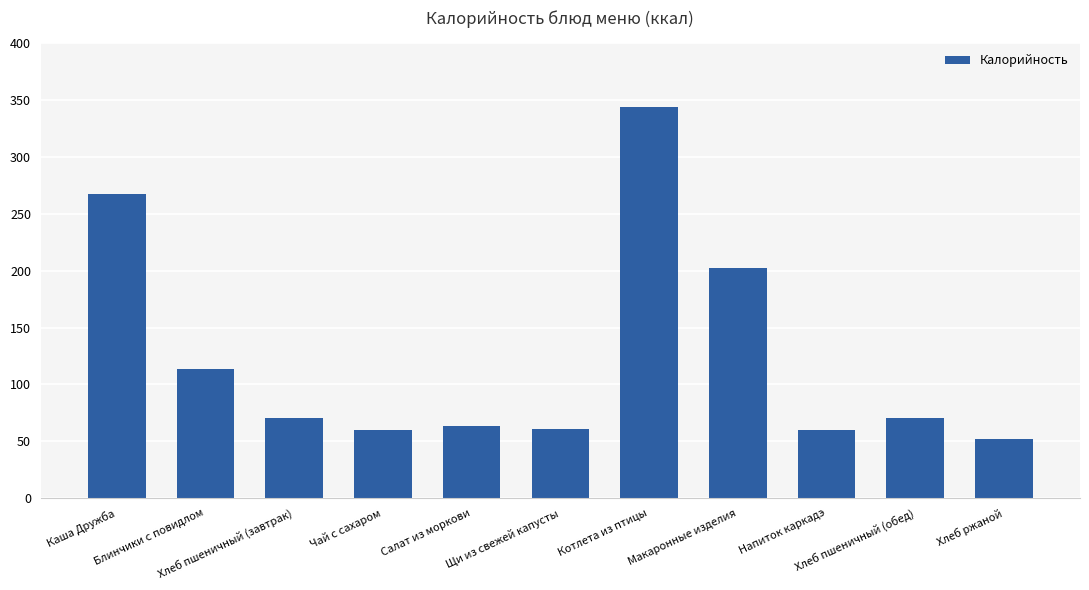

What is the label of the 11th bar from the right?

Каша Дружба